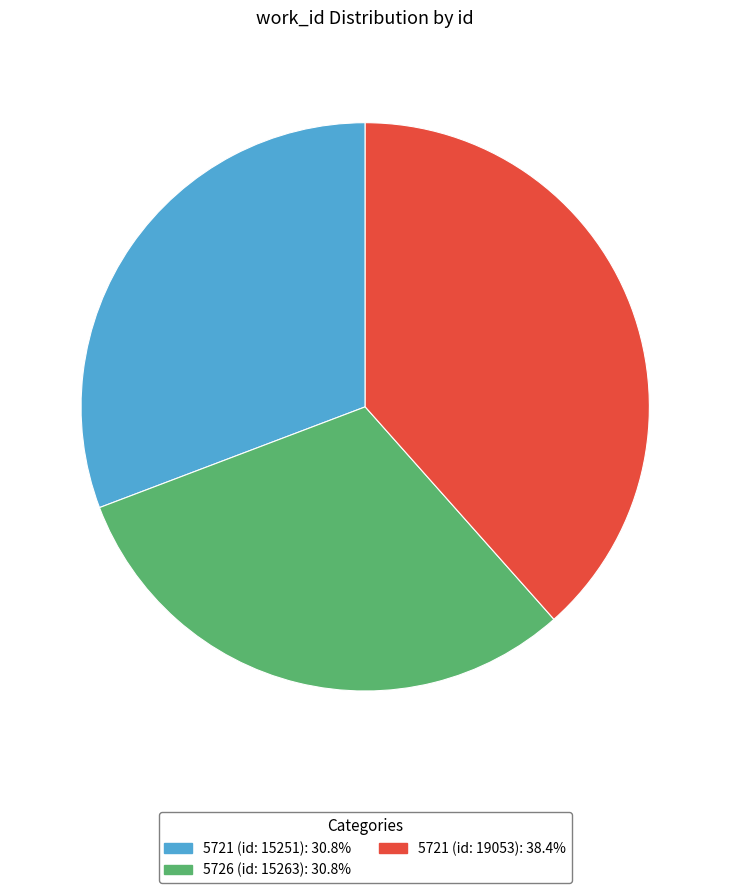

Is there a majority slice in this chart?

No